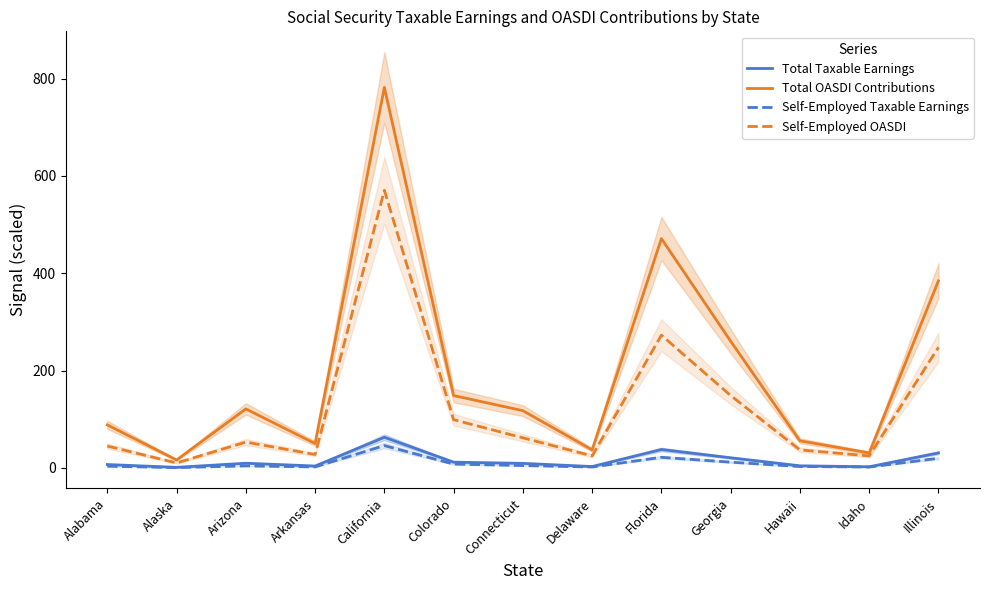

Is this an area chart (filled region under the line)?

No